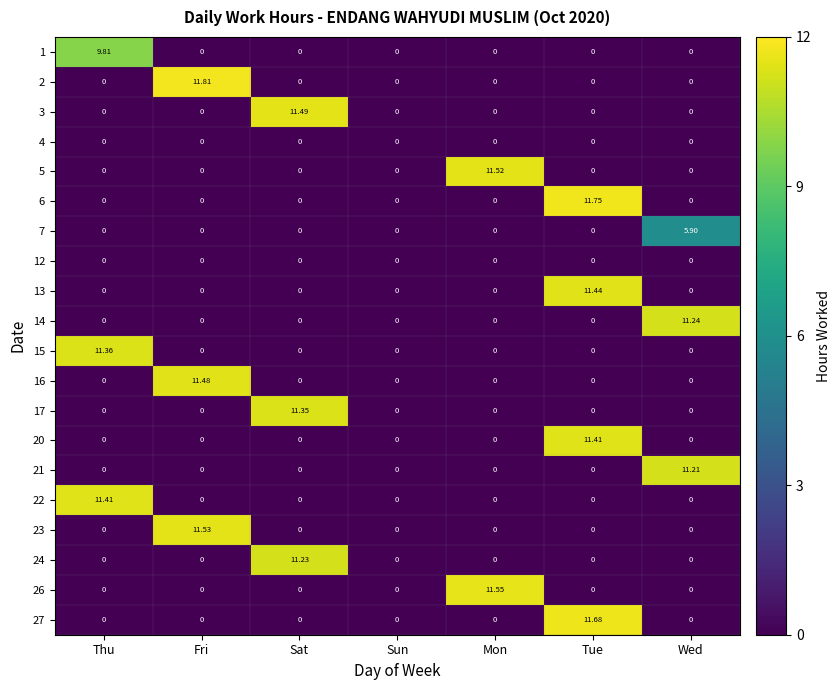

Count the number of categories in the chart.

7